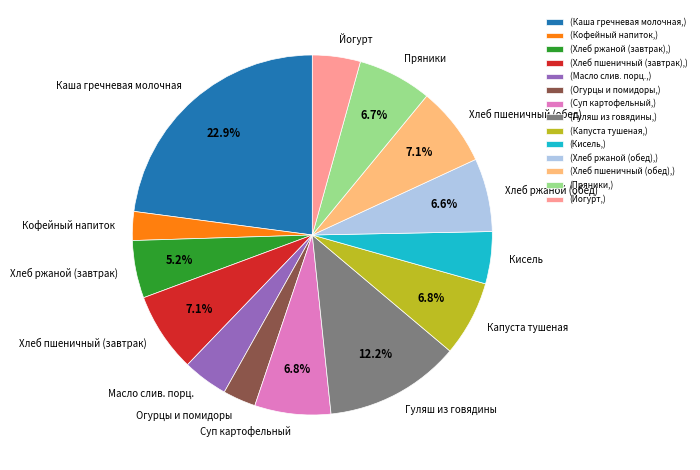

How much of the chart is everything except Капуста тушеная?

93.2%